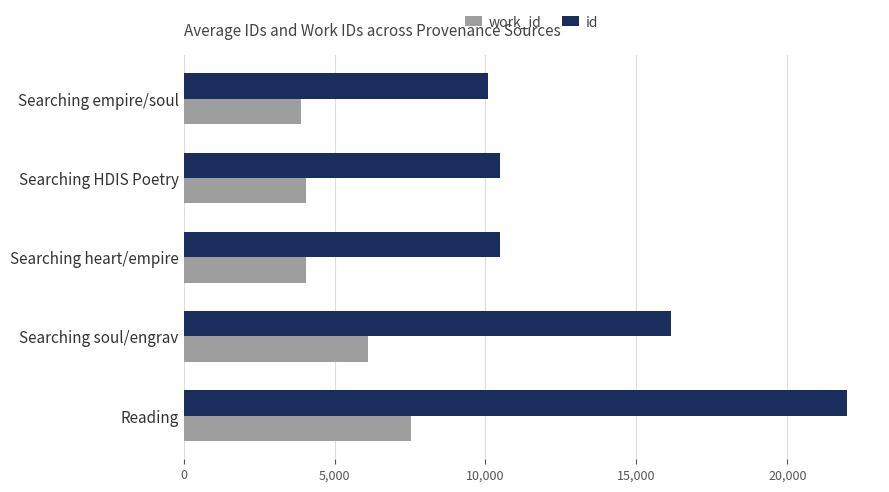

Which category has the highest value across all series?

Reading